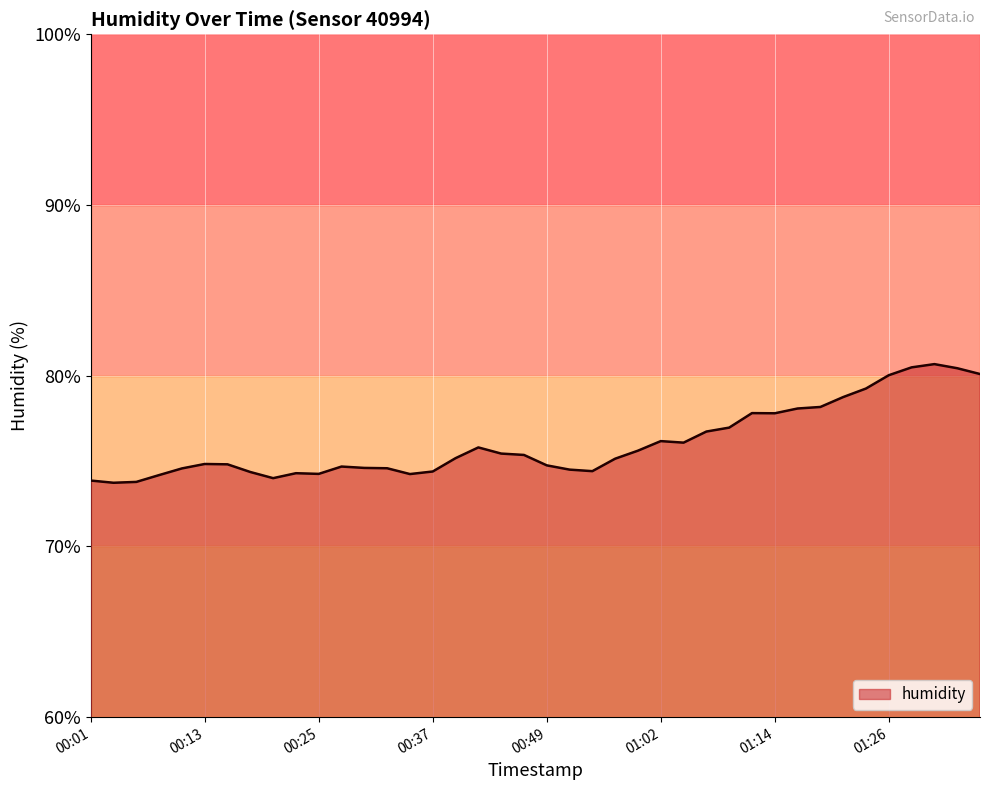

What is the minimum value shown in the chart?

73.7